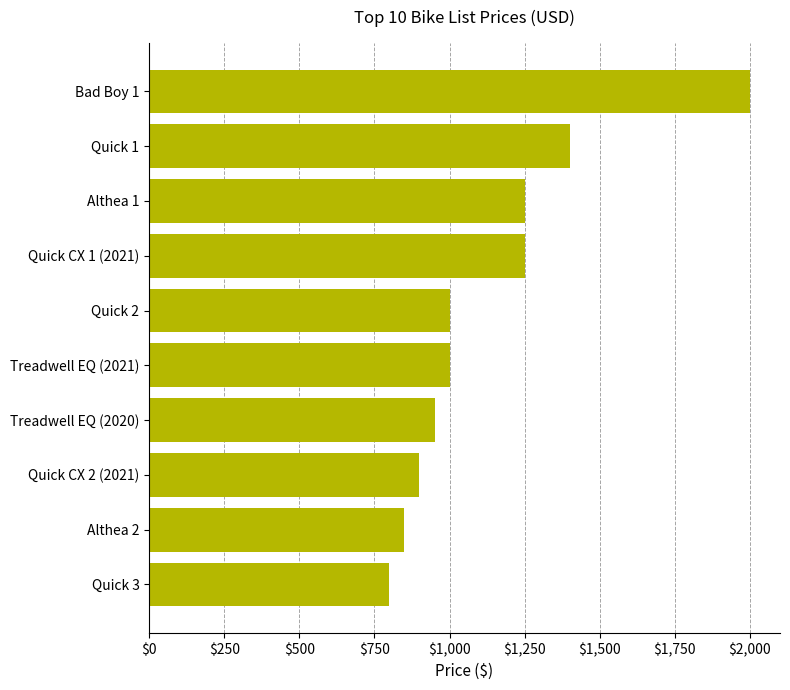

What is the label of the 4th bar from the top?

Quick CX 1 (2021)